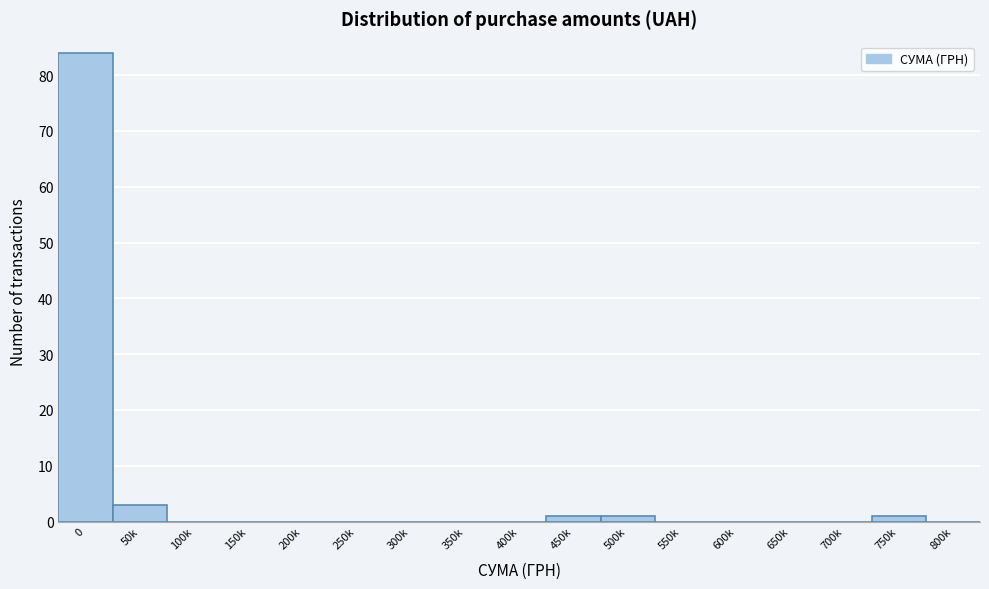

Reading left to right, transcribe all the data shown in this chart.

0=84	50k=3	100k=0	150k=0	200k=0	250k=0	300k=0	350k=0	400k=0	450k=1	500k=1	550k=0	600k=0	650k=0	700k=0	750k=1	800k=0